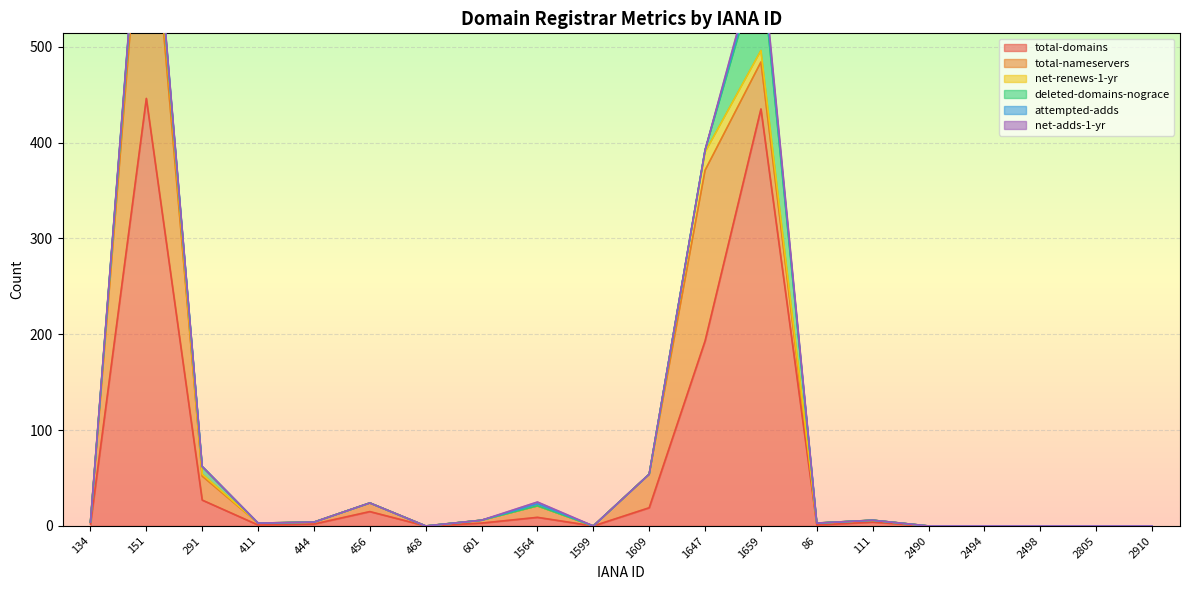

Which category has the highest value in the deleted-domains-nograce series?

1659